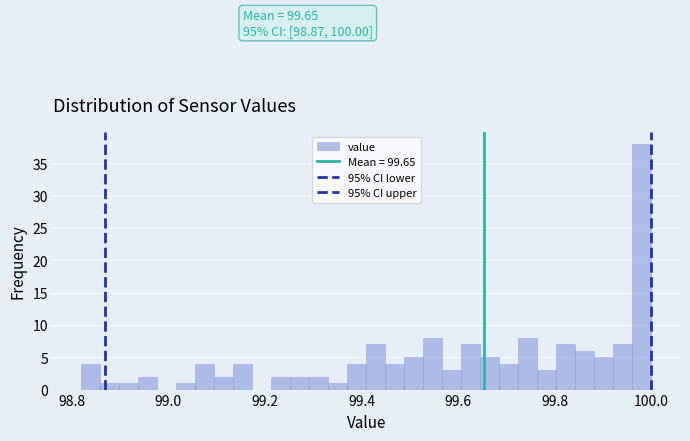

Around what value on the x-axis is the tallest bar? Give the approximate position of its centre, as read against the axis.

99.98